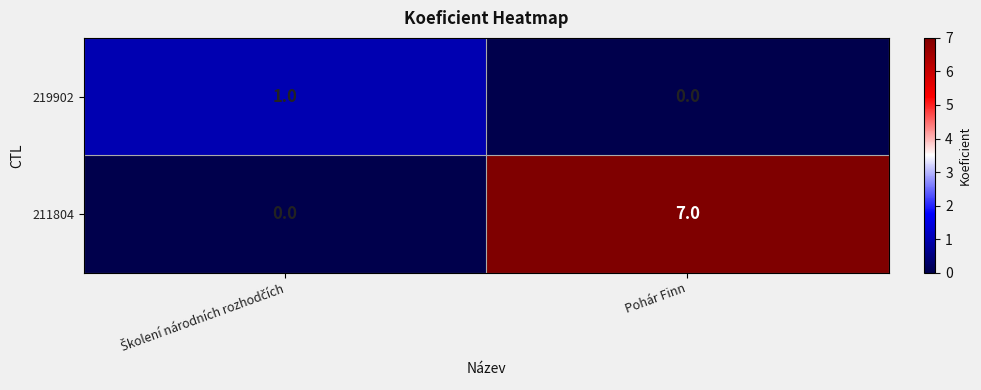

At which label does 211804 reach its peak?

Pohár Finn